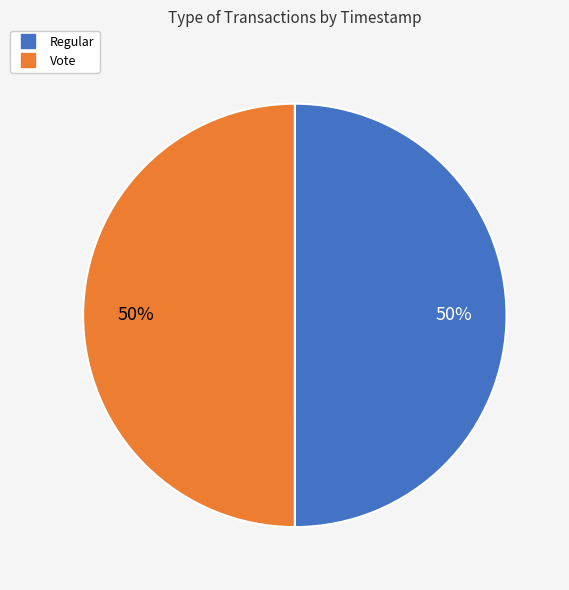

Is it true that Regular is 50% of the pie?

True